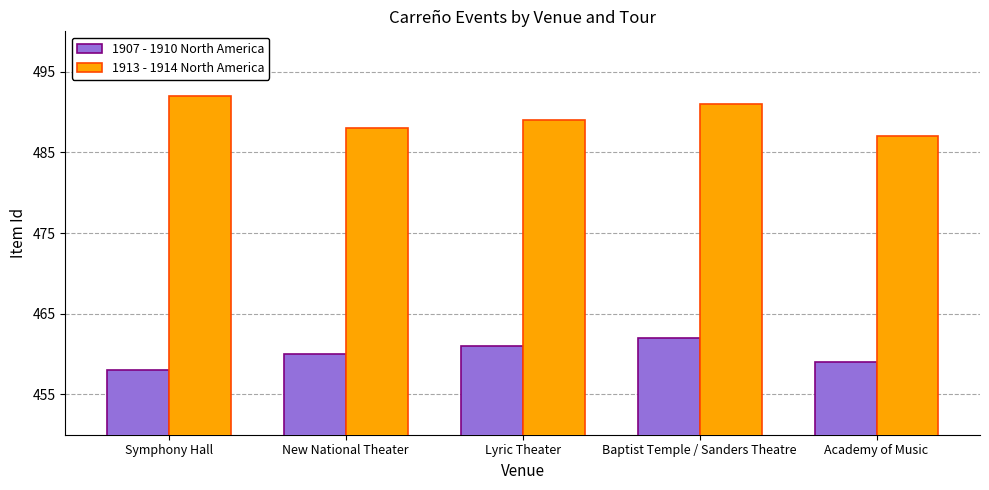

What is the difference between the highest and lowest values at Lyric Theater?

28